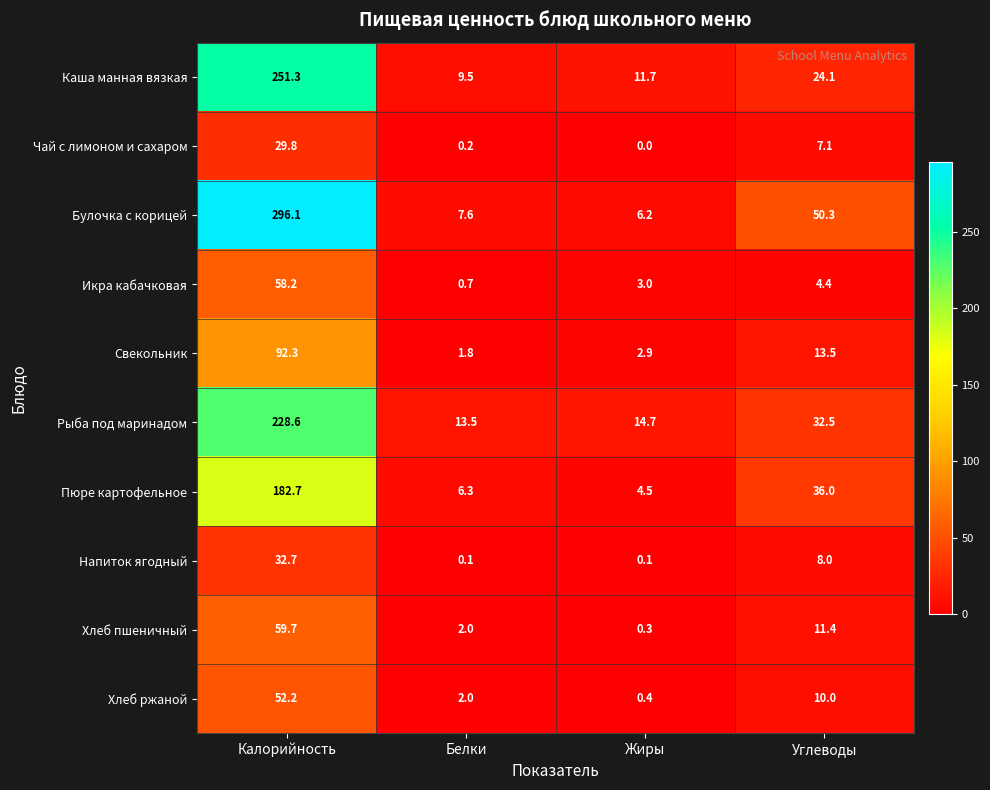

What is the sum of the Булочка с корицей values at Белки and Жиры?

13.8